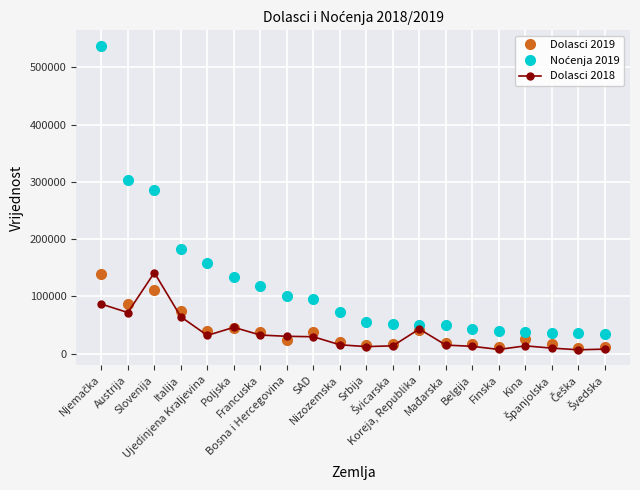

What is the maximum value shown in the chart?

538005